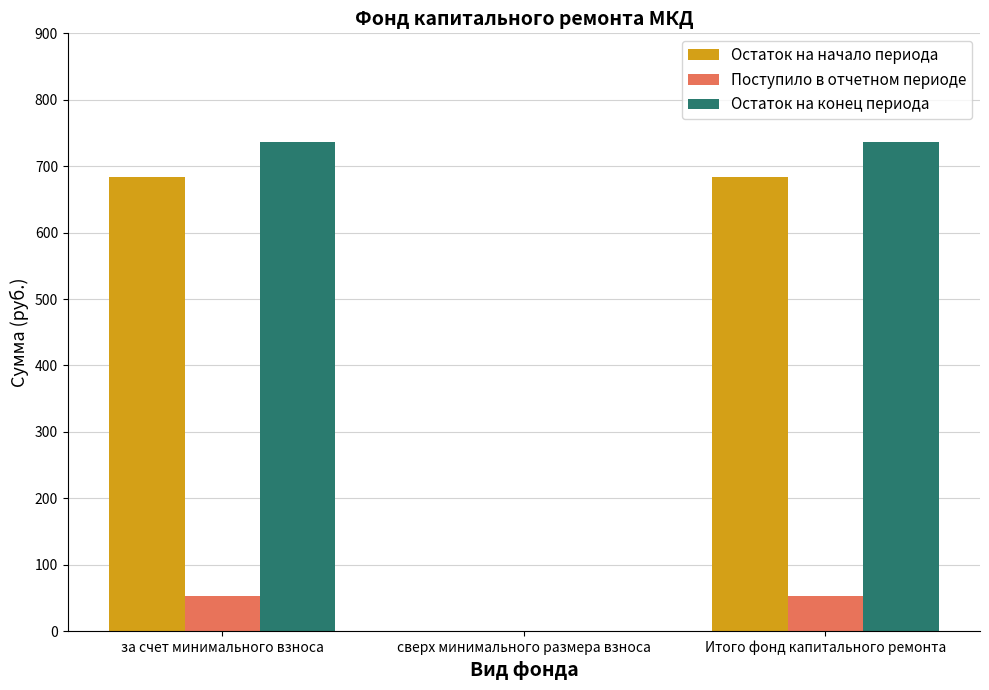

Where does the Поступило в отчетном периоде series first go above 52?

за счет минимального взноса